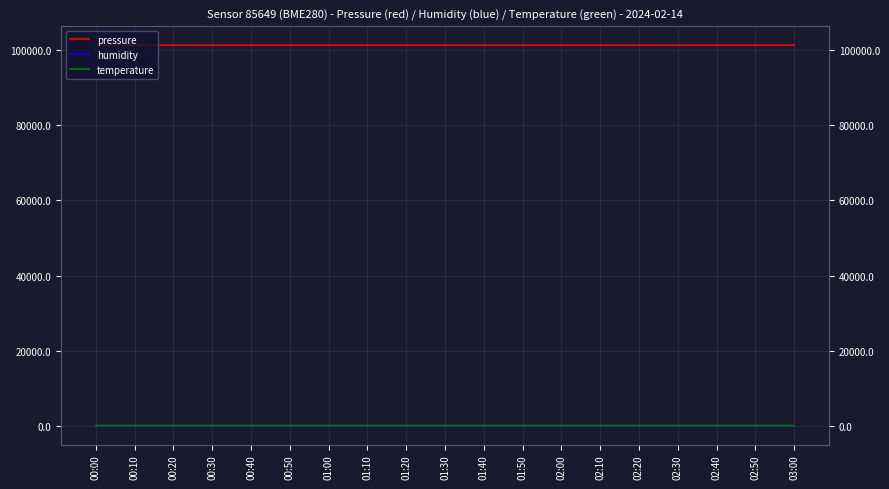

Which series has the largest total across all categories?

pressure